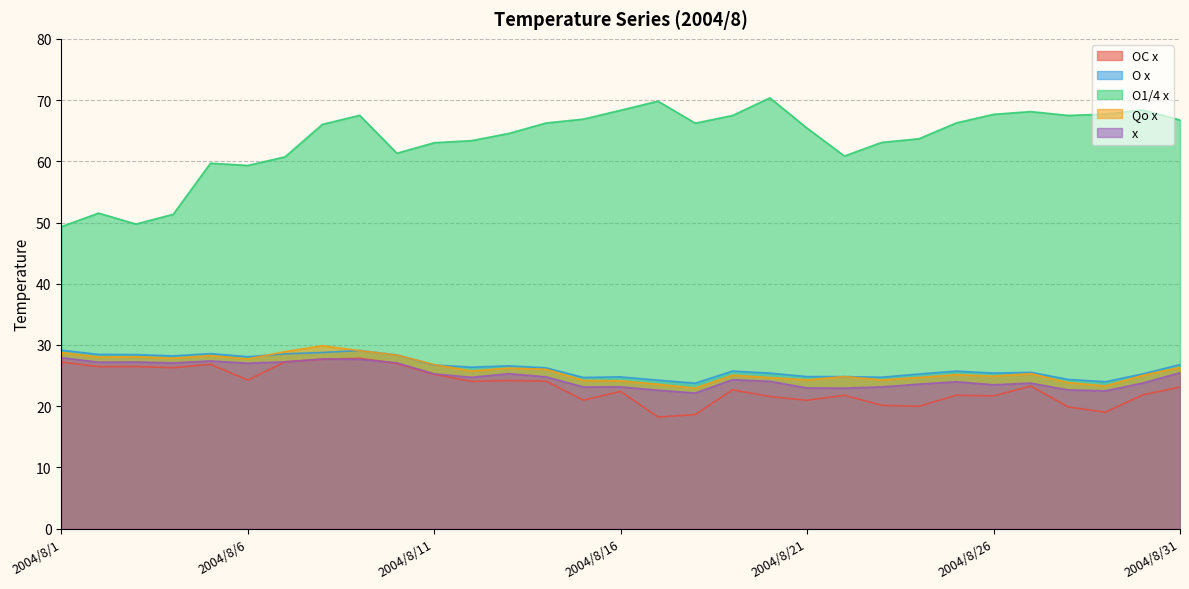

How many values in the Qo x series exceed 25?

19